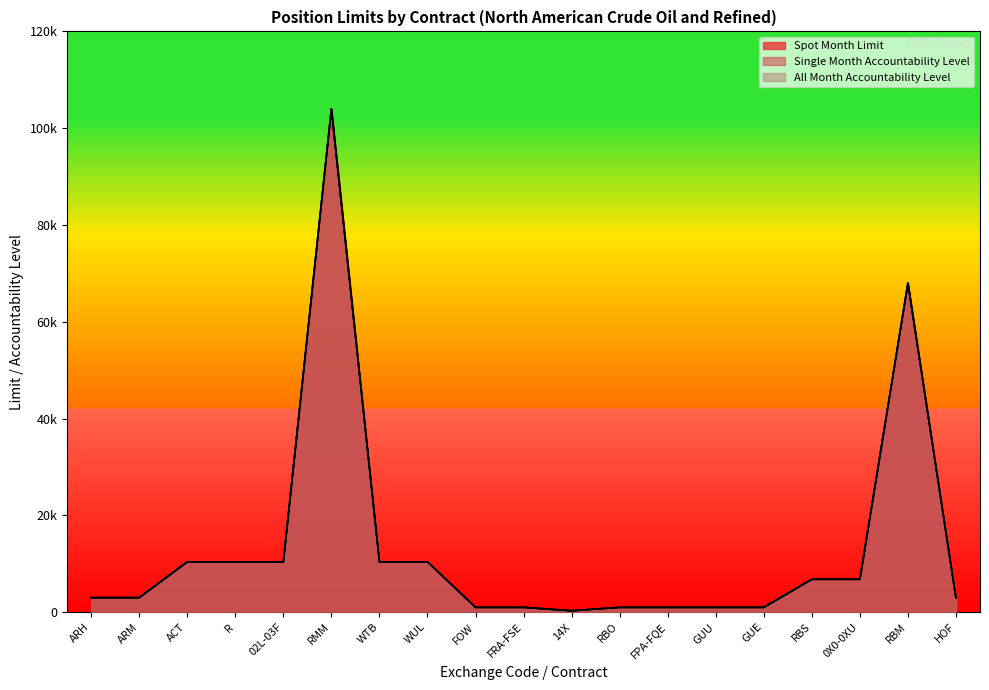

Which series changed the most between GUU and GUE?

Spot Month Limit